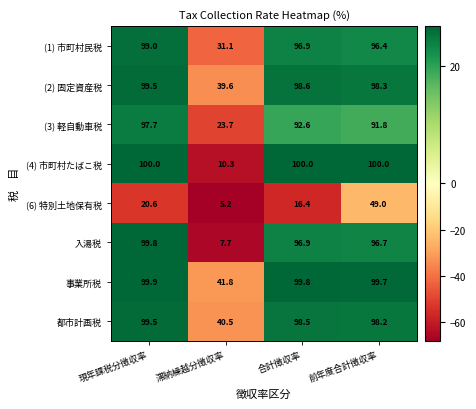

What is the minimum value shown in the chart?

5.2